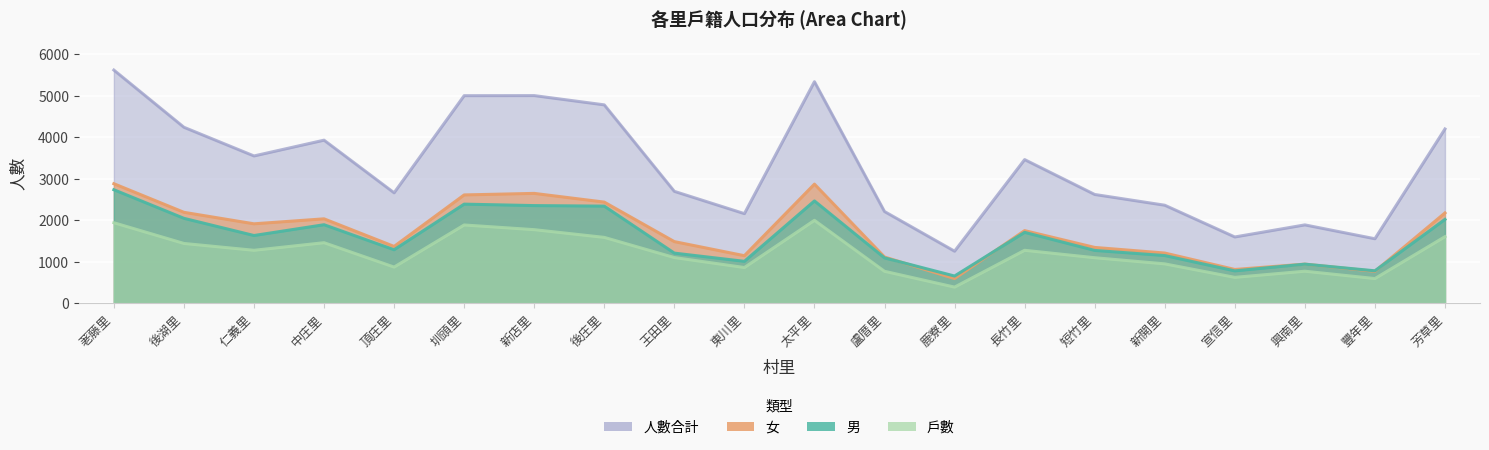

Is it true that 女 equals 1970 at 盧厝里?

False